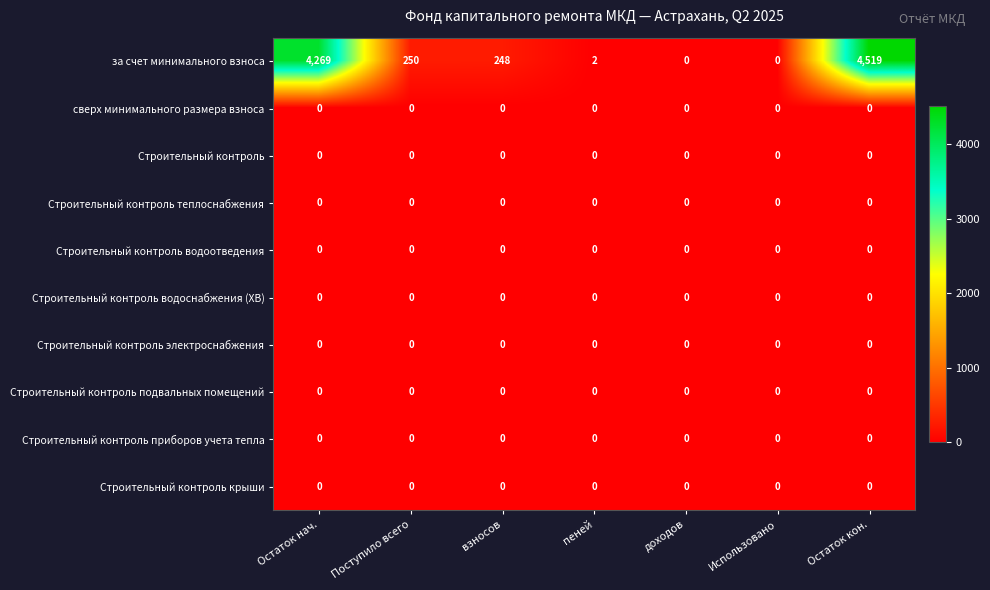

What is the sum of all за счет минимального взноса values?

9288